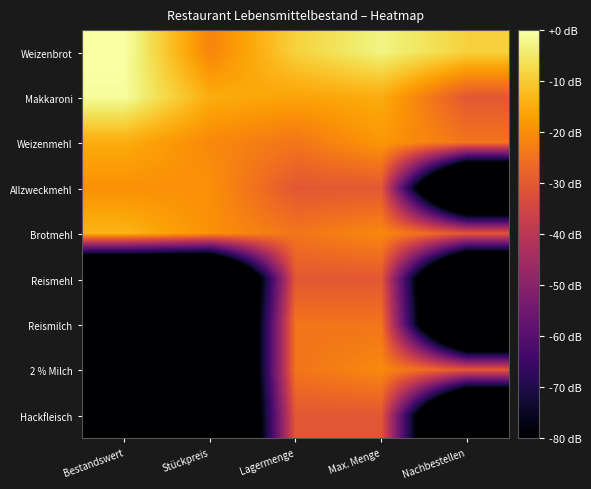

Count the number of data series in this chart.

9